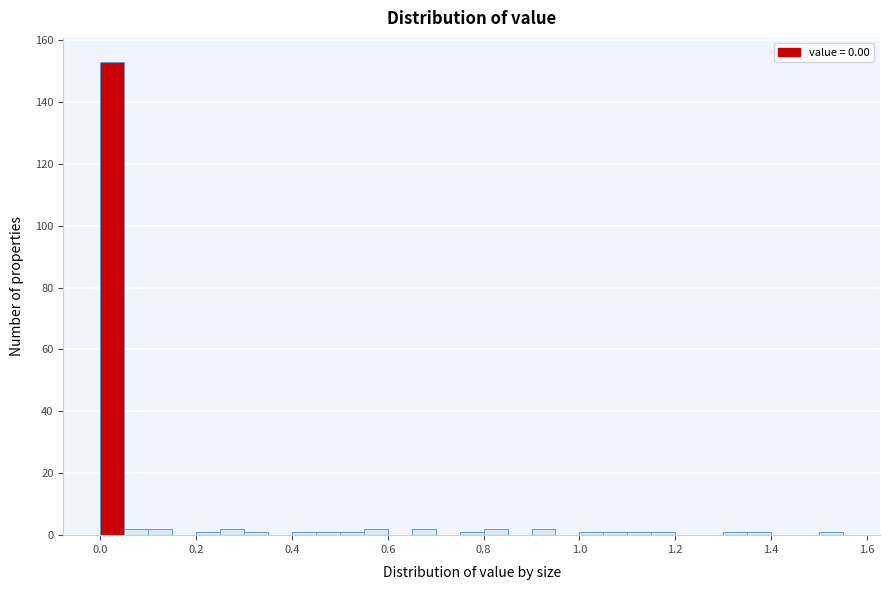

Read against the x-axis, roughly where is the centre of the tallest bar?

0.02